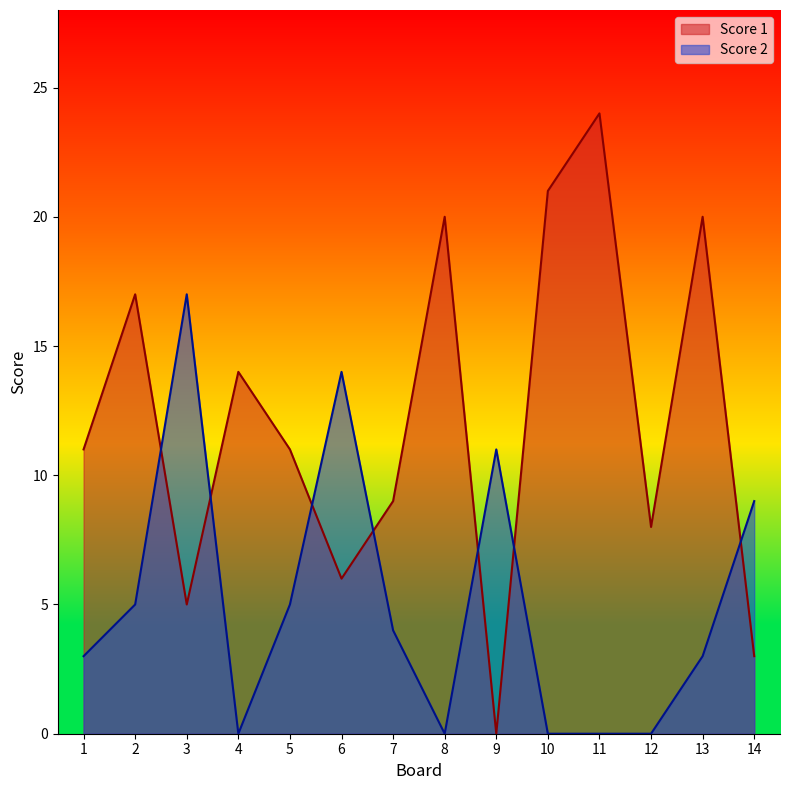

At 11, list the series in order from largest to smallest.

Score 1, Score 2